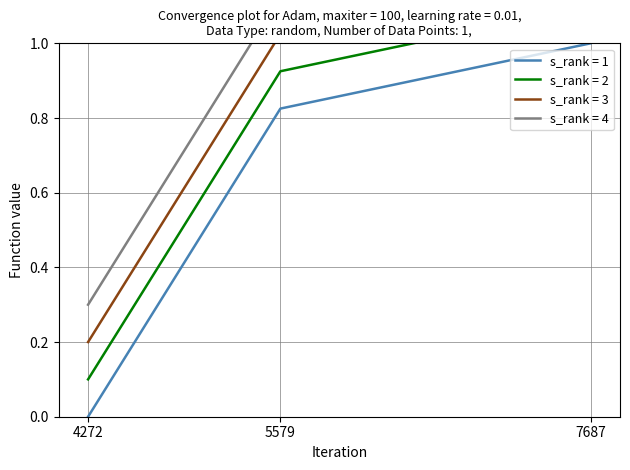

Where is the data nearest to the value 0?

4272